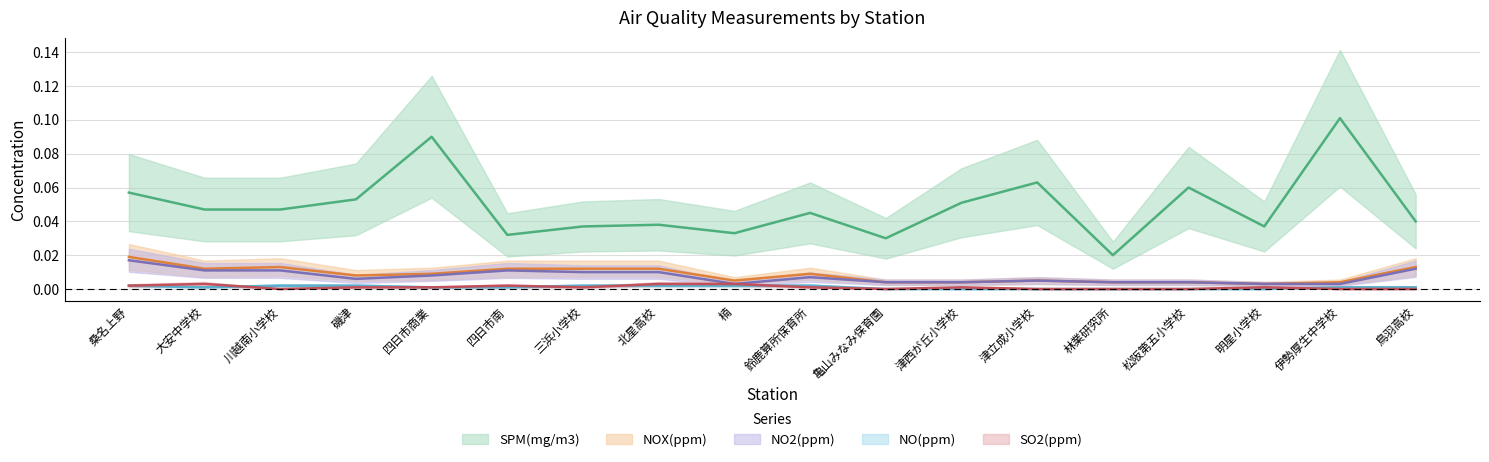

The SPM(mg/m3) series shows 0.0 at 桑名上野. True or false?

False